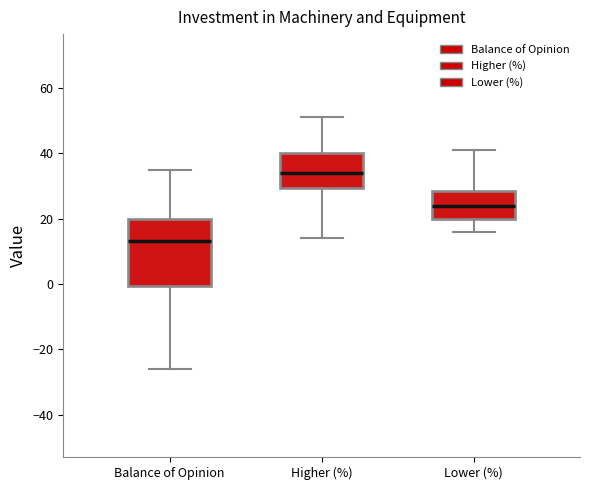

Reading left to right, transcribe this box plot: for each box, give where its median line is, the range the box spans, and where its two whiskers end, as read against the y-axis. The values are not printed on the chart, so give them approximately, as read against the axis.

Balance of Opinion: median 14, box 0 to 20, whiskers -26 to 36
Higher (%): median 34, box 30 to 40, whiskers 14 to 52
Lower (%): median 24, box 20 to 28, whiskers 16 to 42